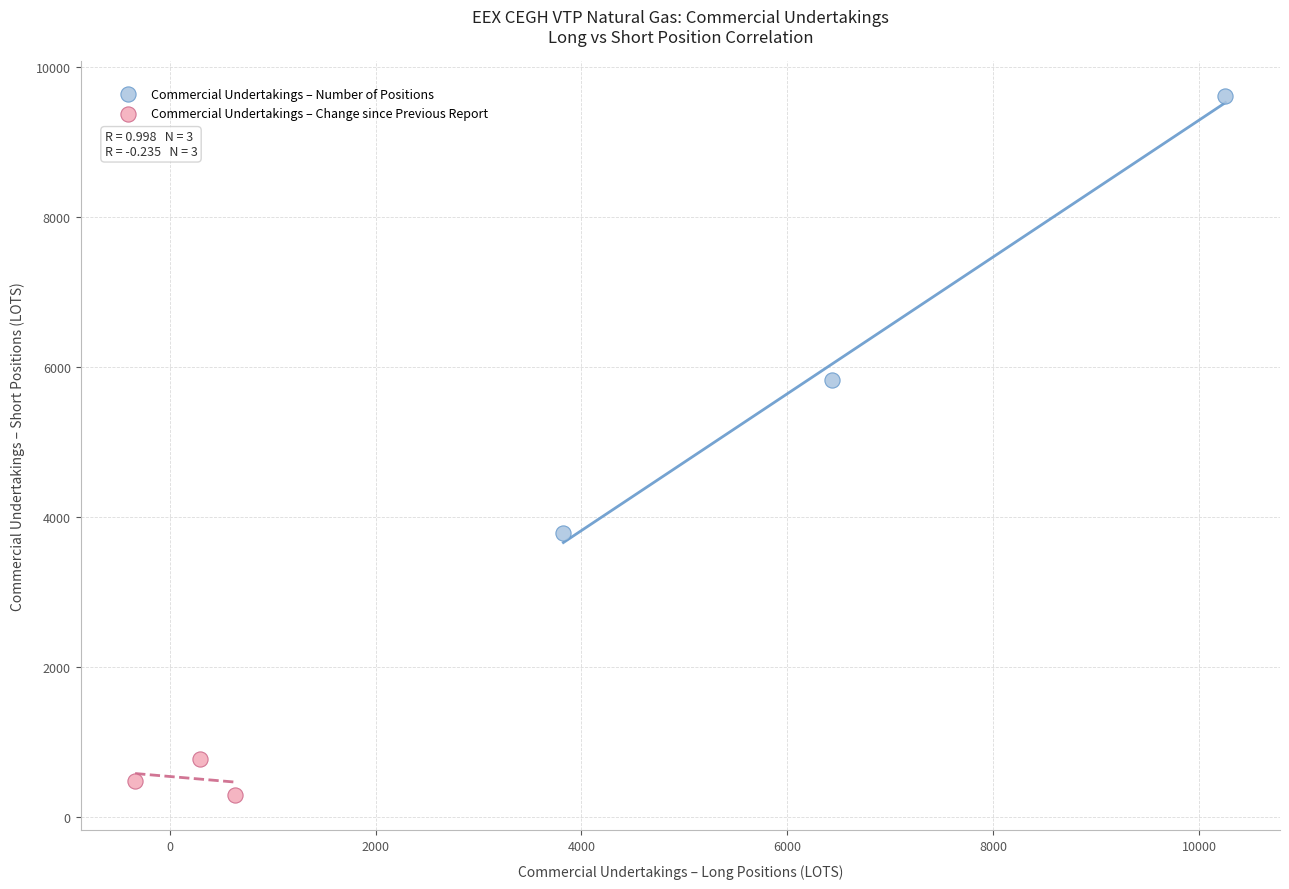

Which series has the largest Y range (max minus min)?

Commercial Undertakings – Number of Positions